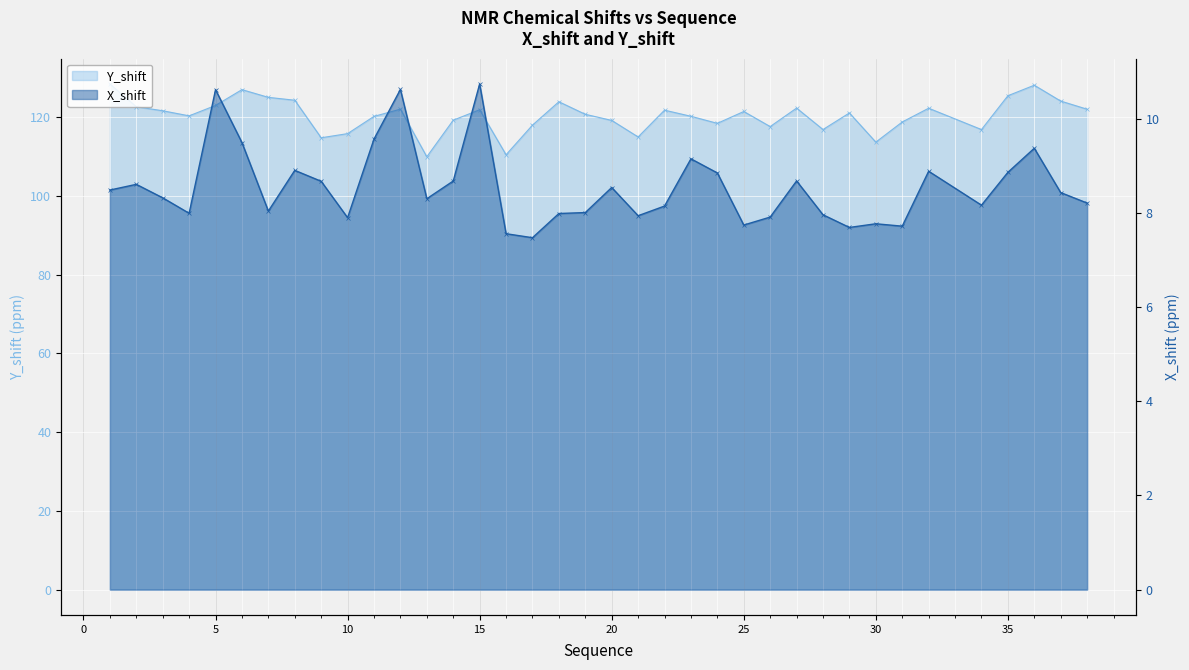

True or false: Y_shift and X_shift cross at least once.

False